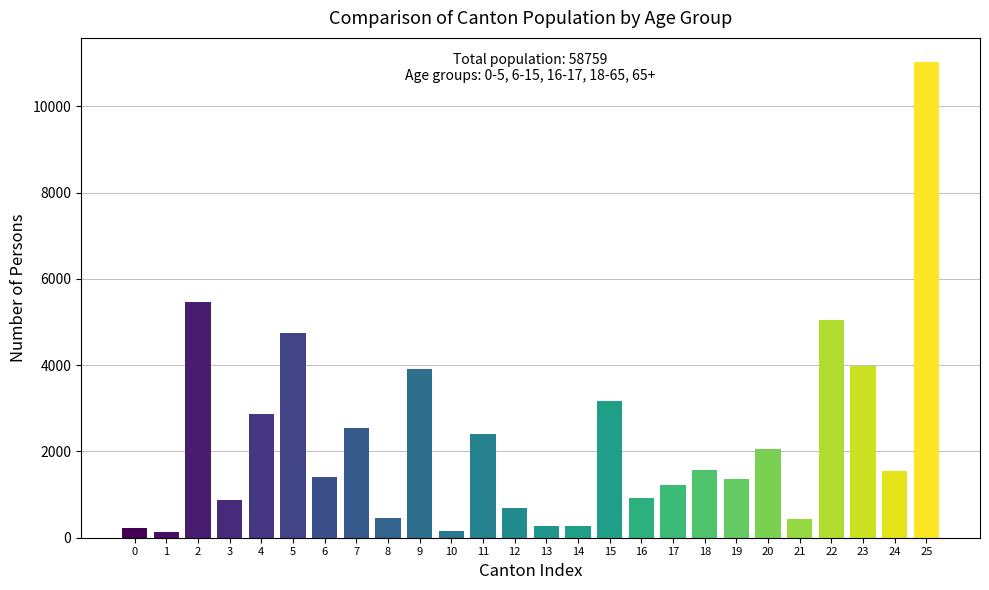

What is the value of the 5th bar from the left?

2867